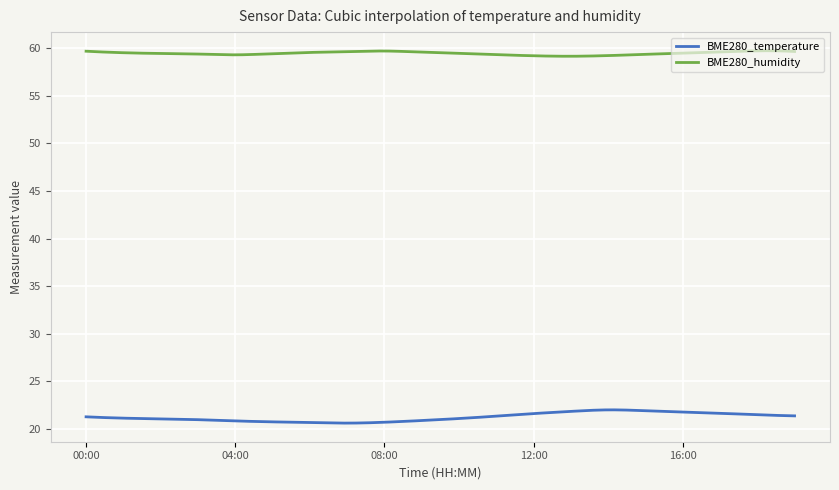

What is the greatest value displayed?

59.7